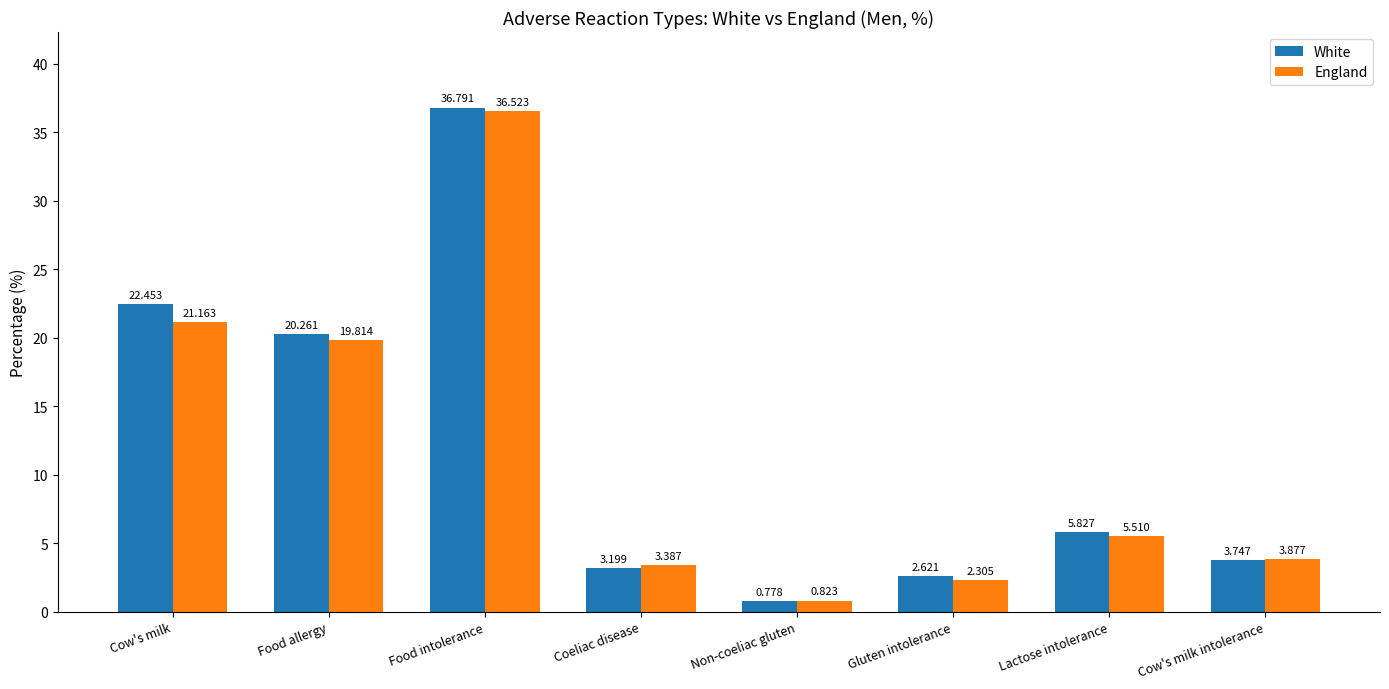

Which series changed the most between Coeliac disease and Cow's milk intolerance?

White